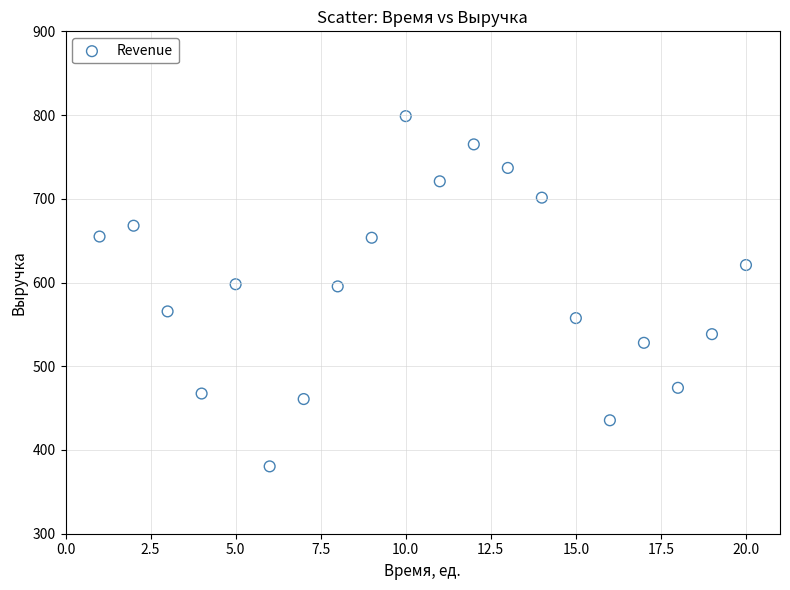

What is the range of X values (max minus min)?

19.0